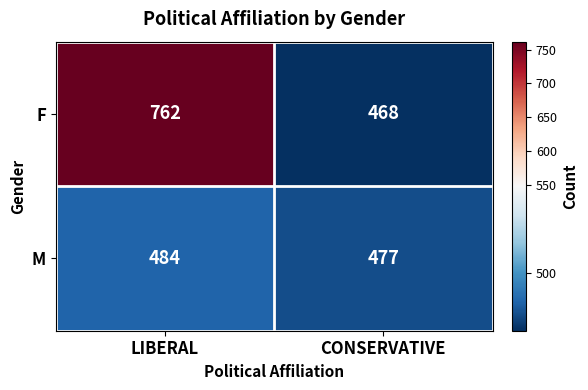

Between LIBERAL and CONSERVATIVE, which series saw the biggest shift?

F